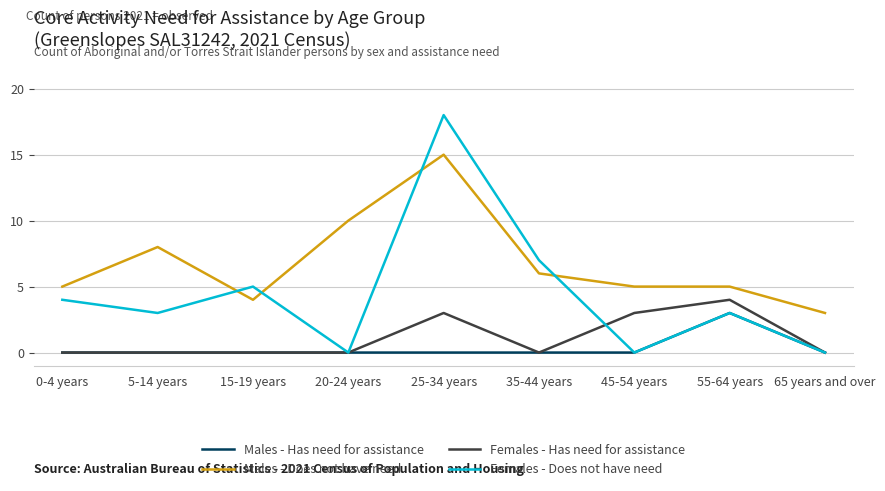

How many times do Males - Does not have need and Females - Does not have need cross each other?

4